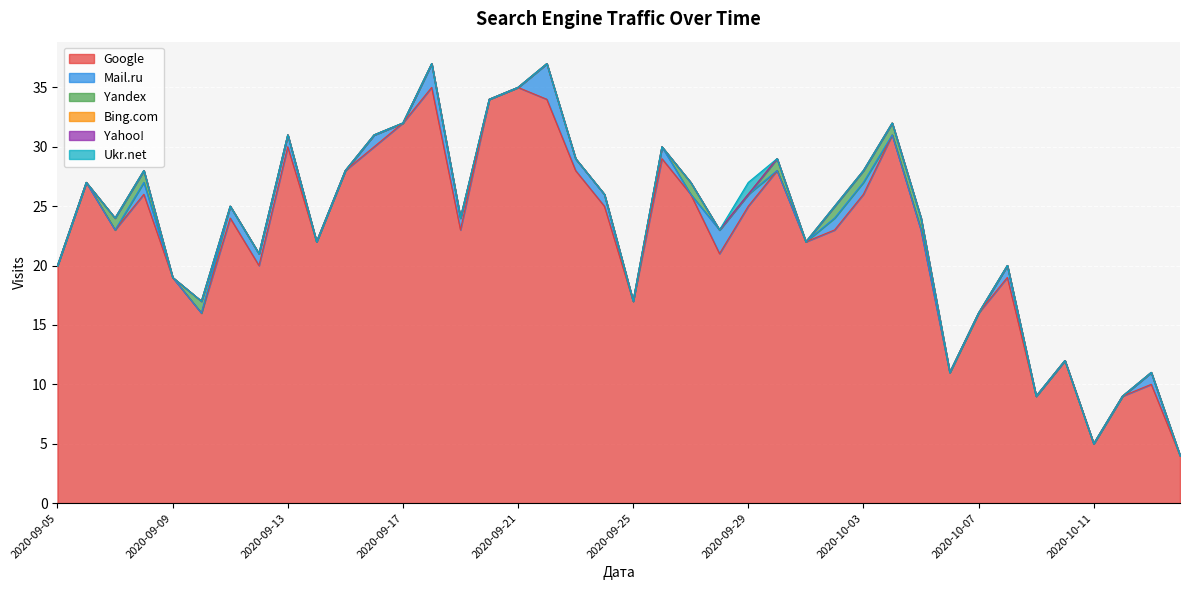

True or false: Ukr.net and Mail.ru cross at least once.

False